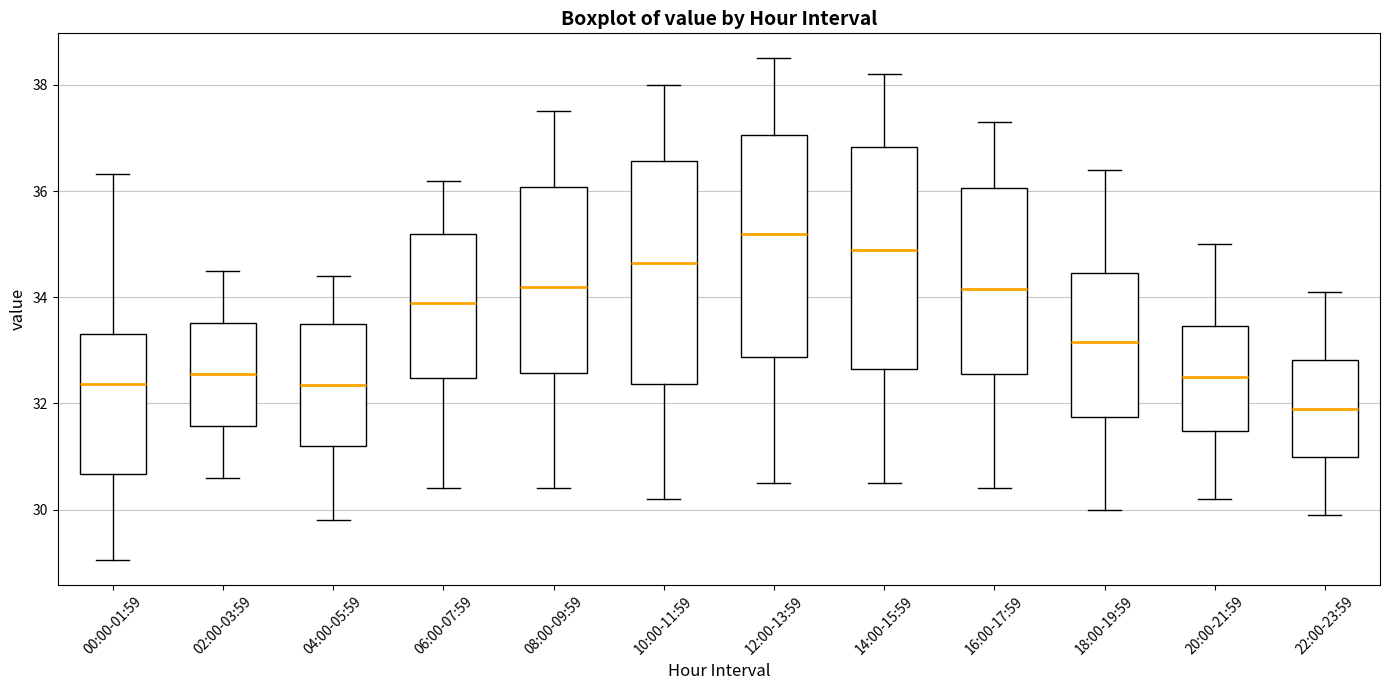

Where does the median line of the box for 06:00-07:59 sit on the y-axis? The values are not printed on the chart, so give them approximately, as read against the axis.

34.0